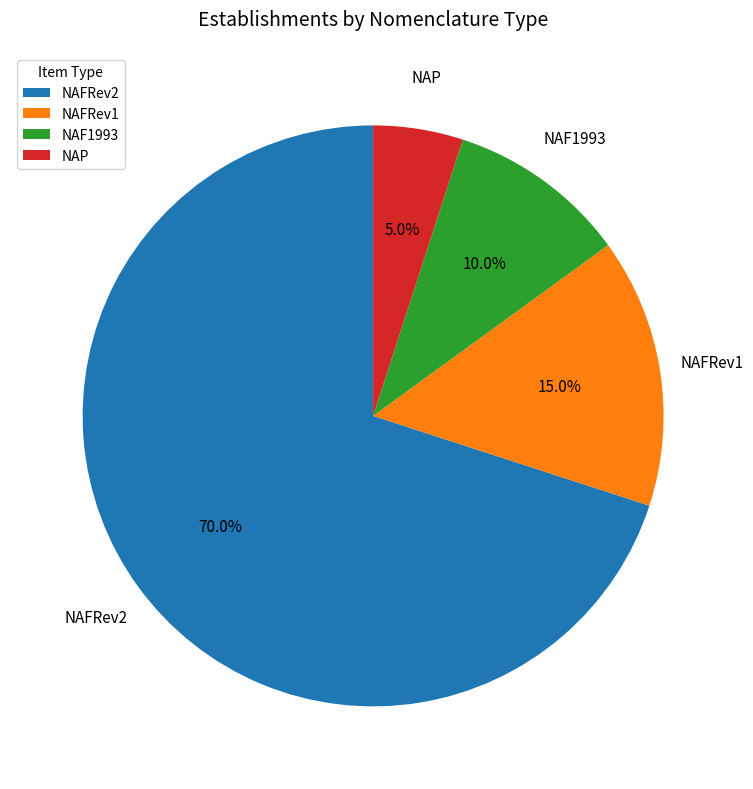

Which category has the biggest portion of the pie?

NAFRev2